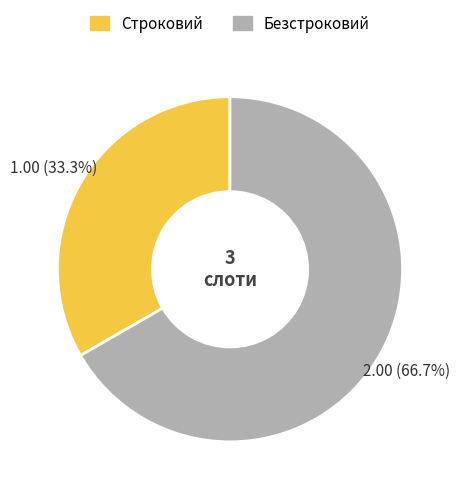

Does any single category account for the majority?

Yes